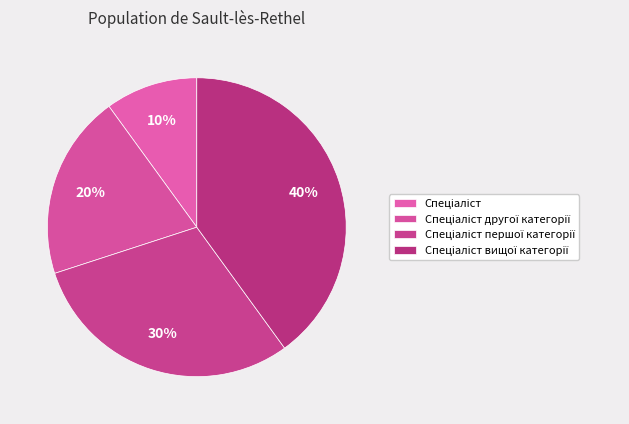

Rank the categories by value from highest to lowest.

Спеціаліст вищої категорії, Спеціаліст першої категорії, Спеціаліст другої категорії, Спеціаліст